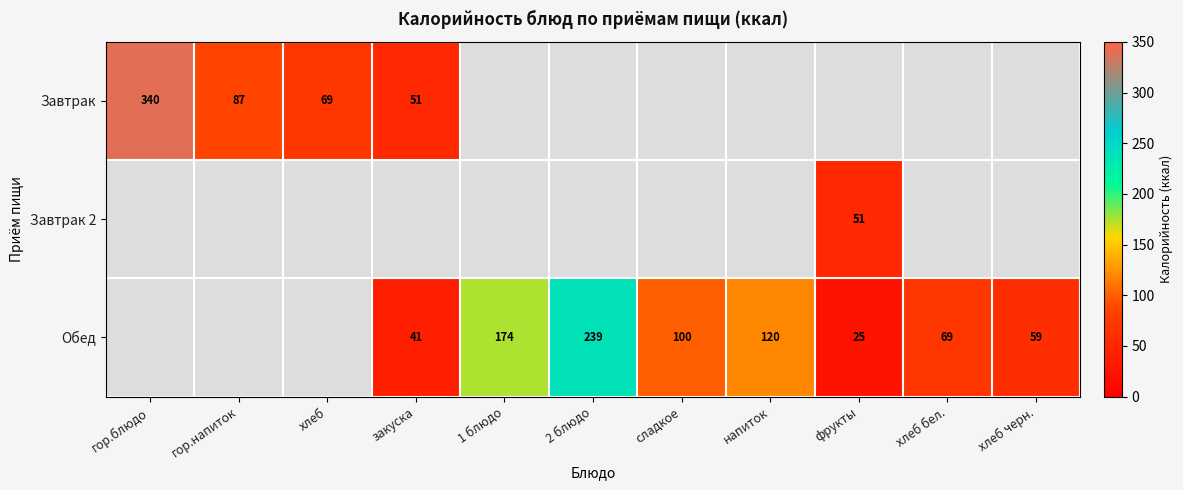

Which label corresponds to the smallest value in the chart?

фрукты